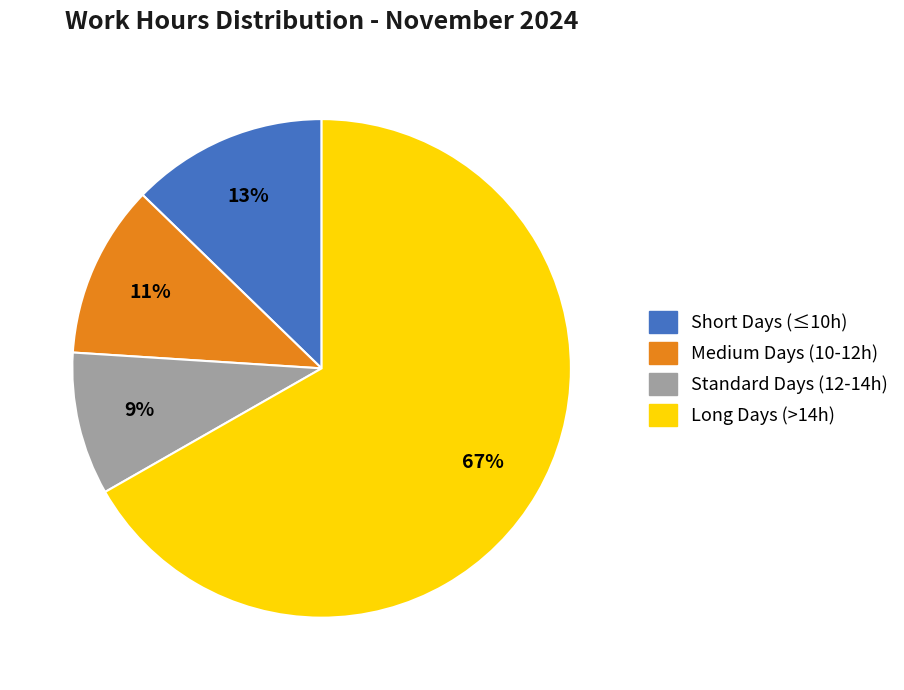

To the nearest percent, what is the average slice percentage?

25%